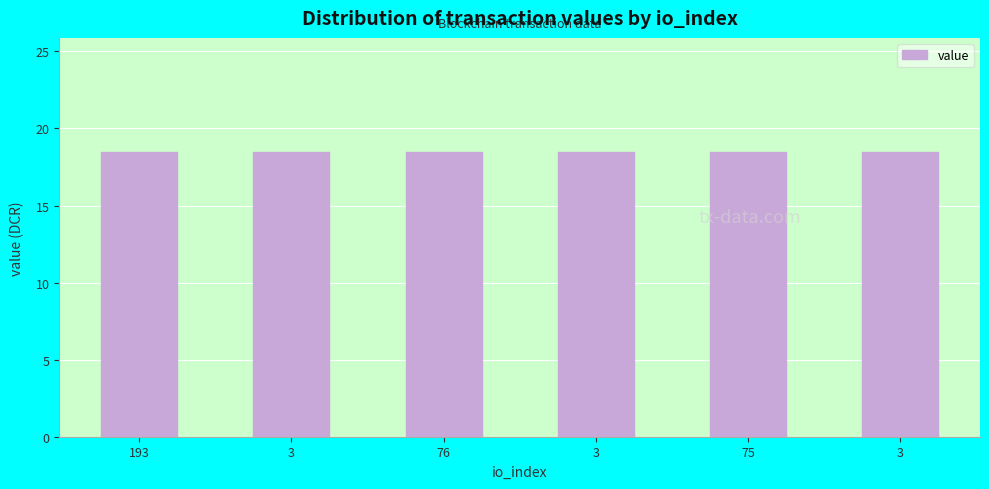

Count the number of categories in the chart.

6